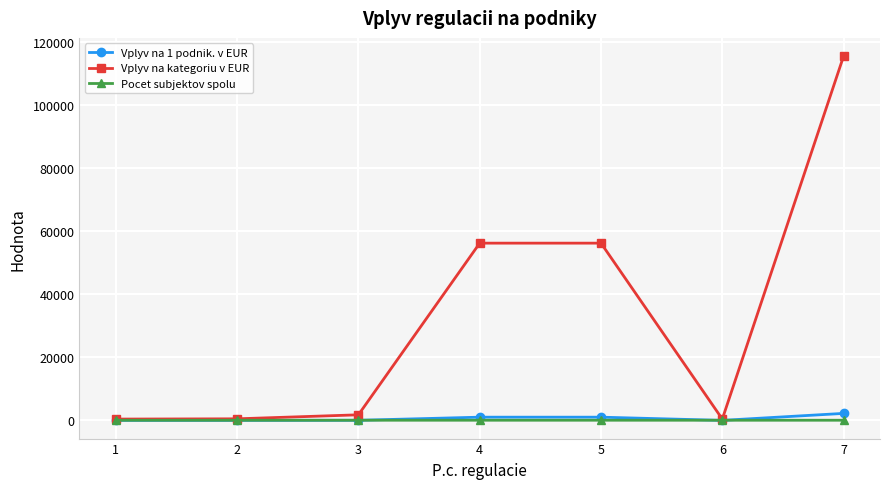

Which series has the largest total across all categories?

Vplyv na kategoriu v EUR